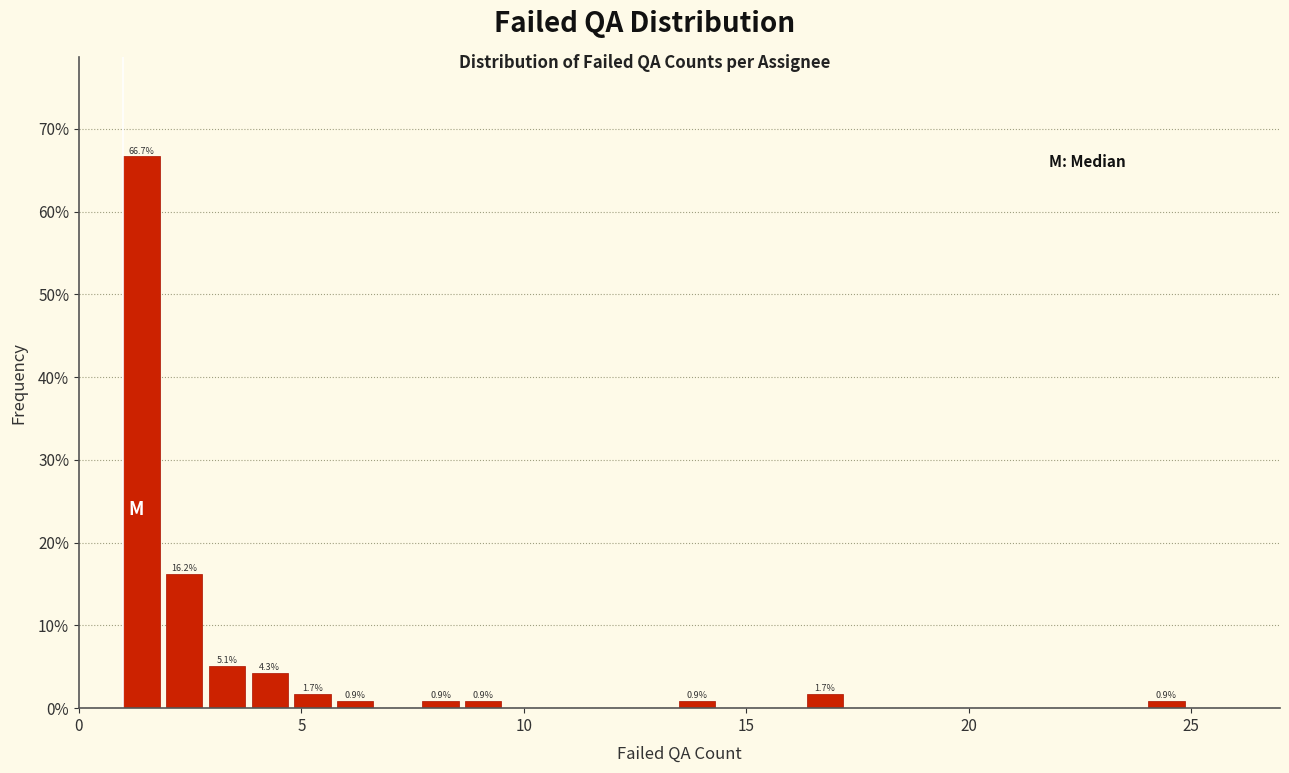

Read against the x-axis, roughly where is the centre of the tallest bar?

1.5